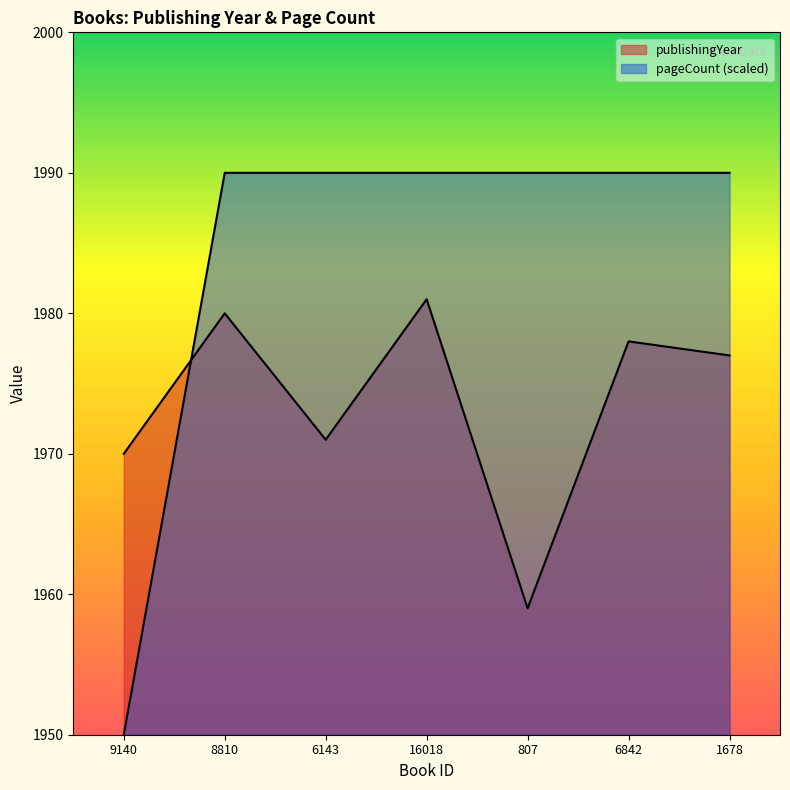

Which series has the largest range (max minus min)?

pageCount